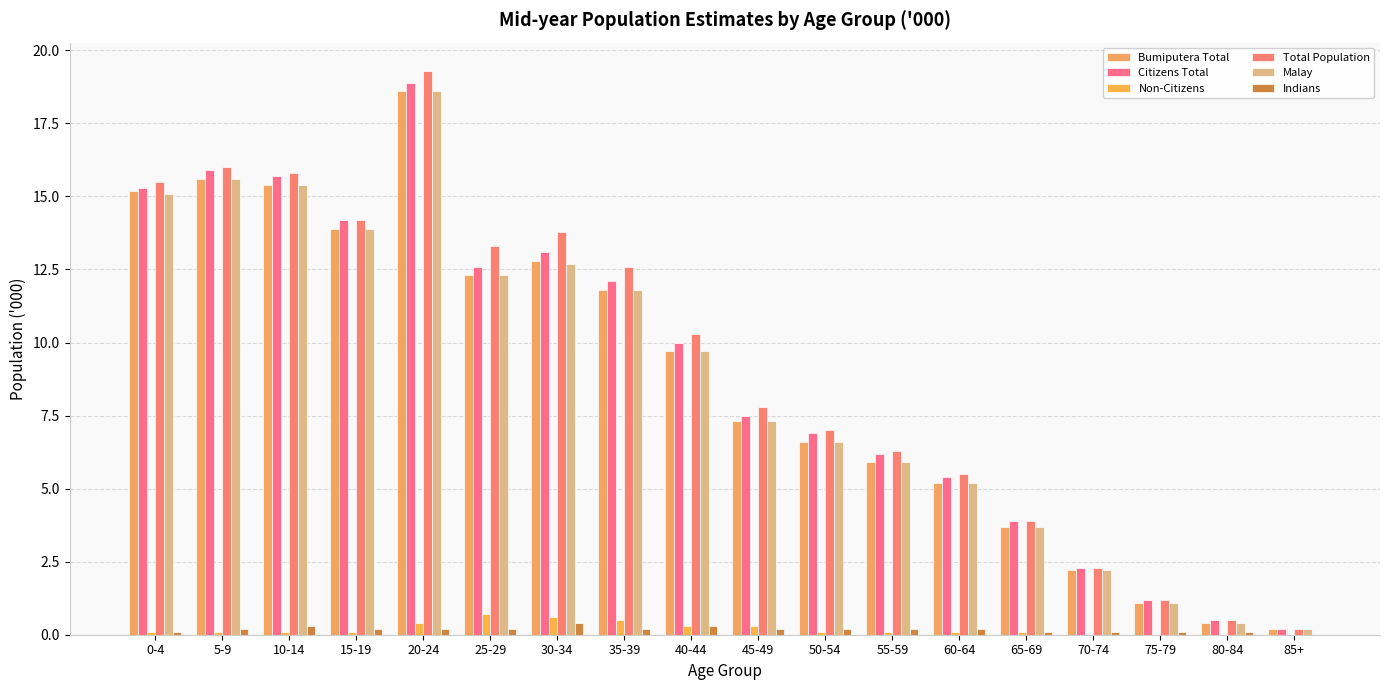

Which series has the largest range (max minus min)?

Total Population